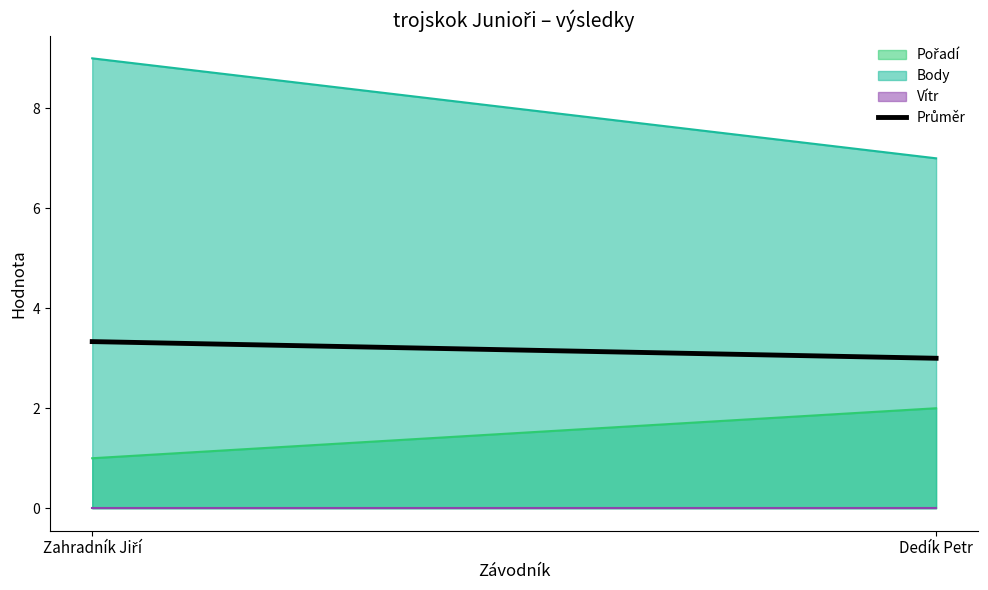

What is the difference between the values at Dedík Petr and Zahradník Jiří?

0.3